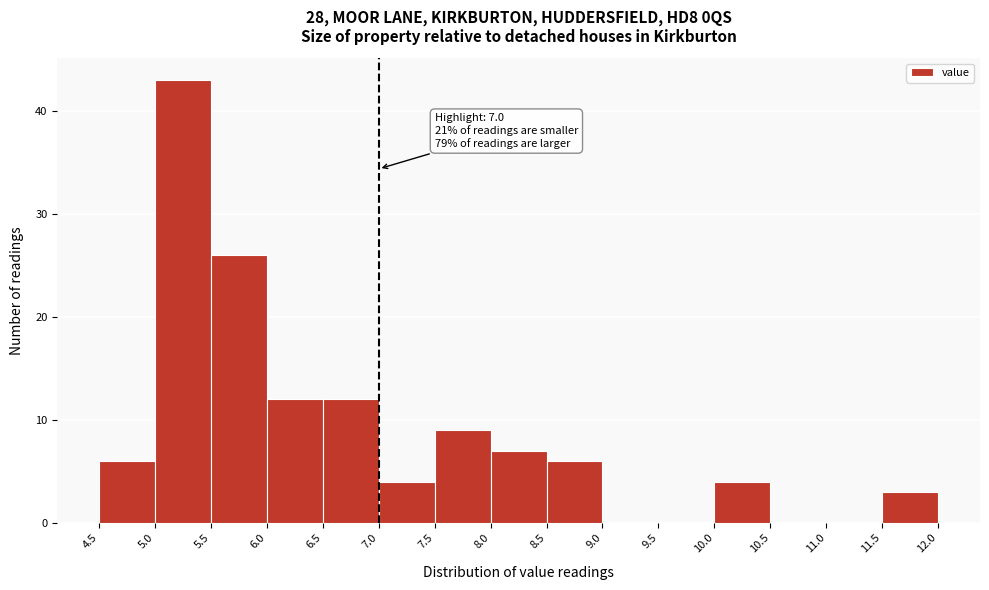

Which range on the x-axis has the tallest bar?

5.0 to 5.5